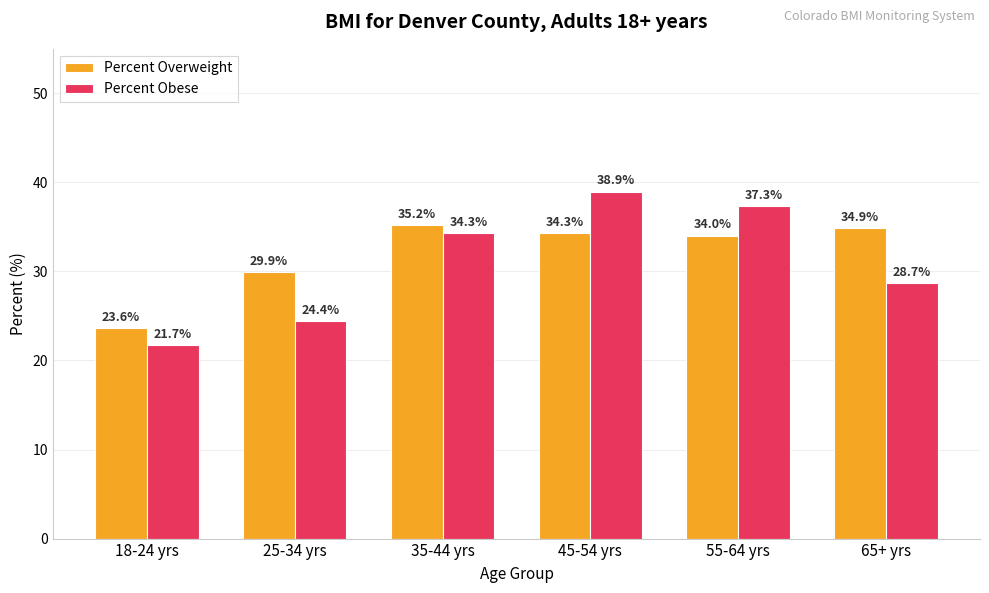

Is it true that Percent Obese equals 21.7 at 18-24 yrs?

True